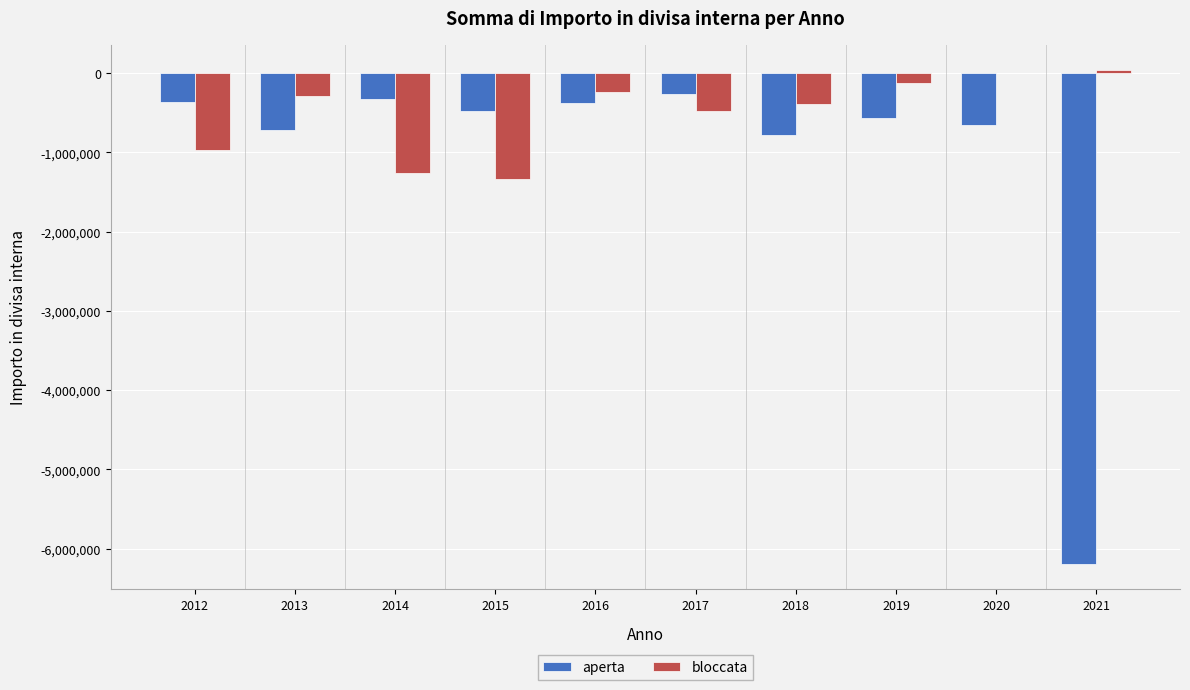

The value of aperta at 2017 is -258320.0. True or false?

True